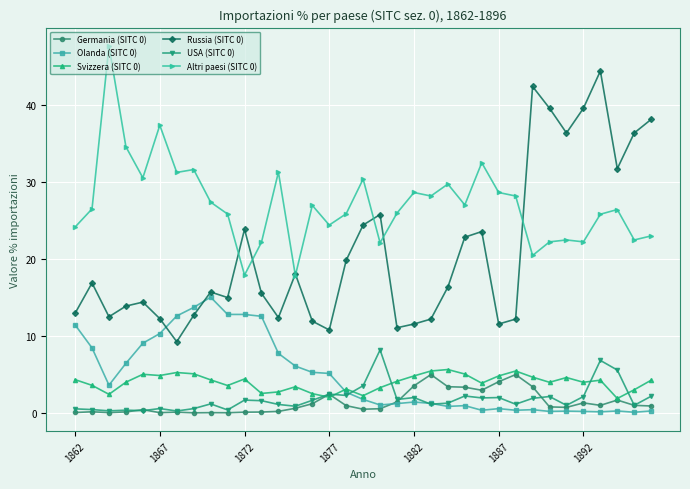

What is the value of the Altri paesi (SITC 0) point at the 32nd from the left?

25.8